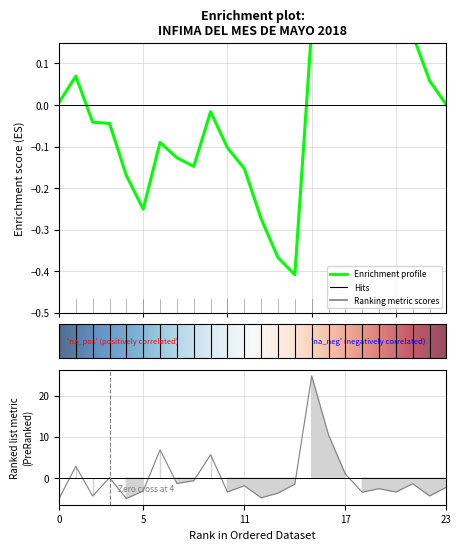

At which category does the chart reach its peak across all series?

16